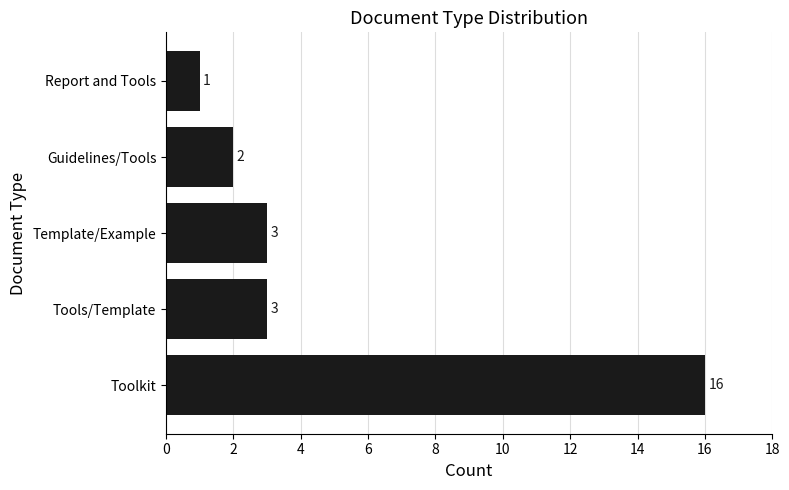

Count the number of data series in this chart.

1